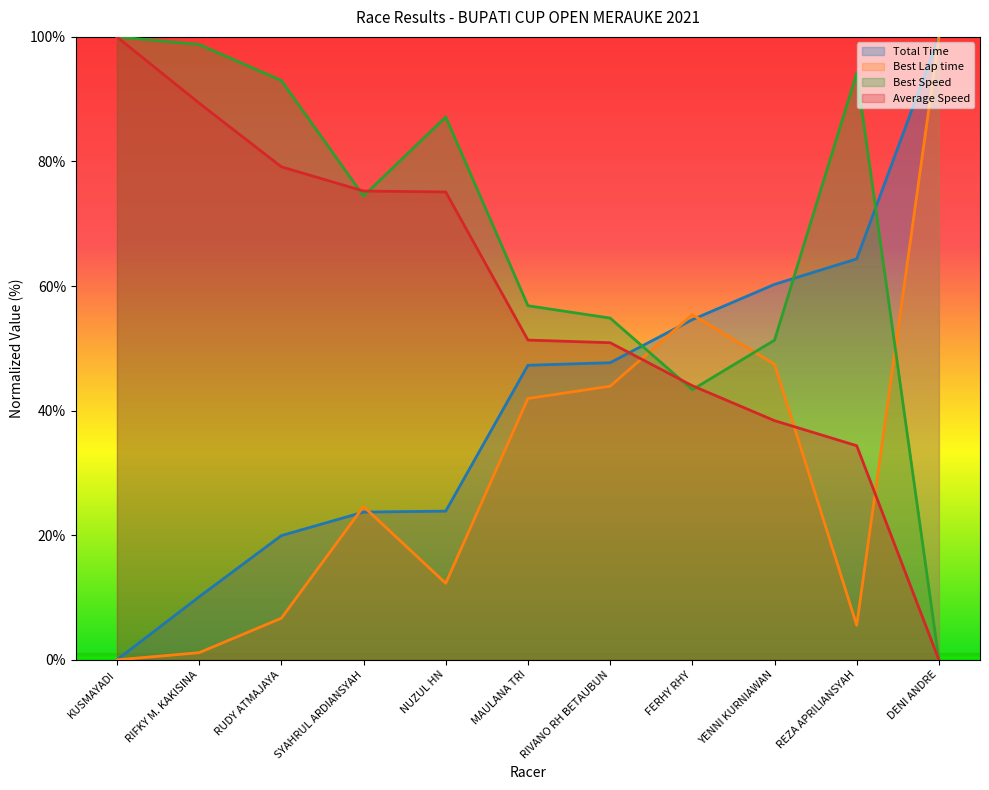

What is the difference between the highest and lowest values at YENNI KURNIAWAN?

21.9